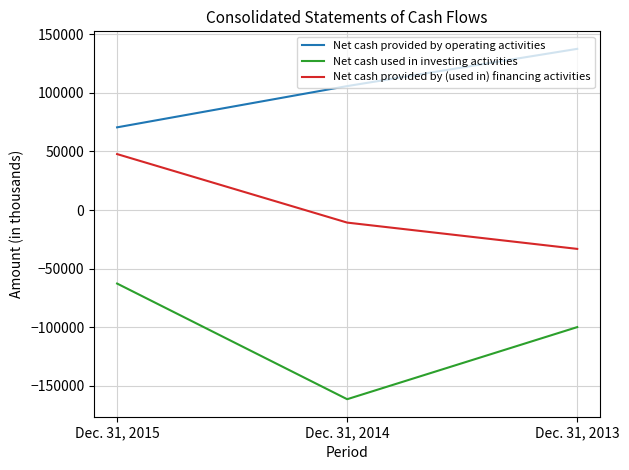

Does the chart display data point markers on the line(s)?

No